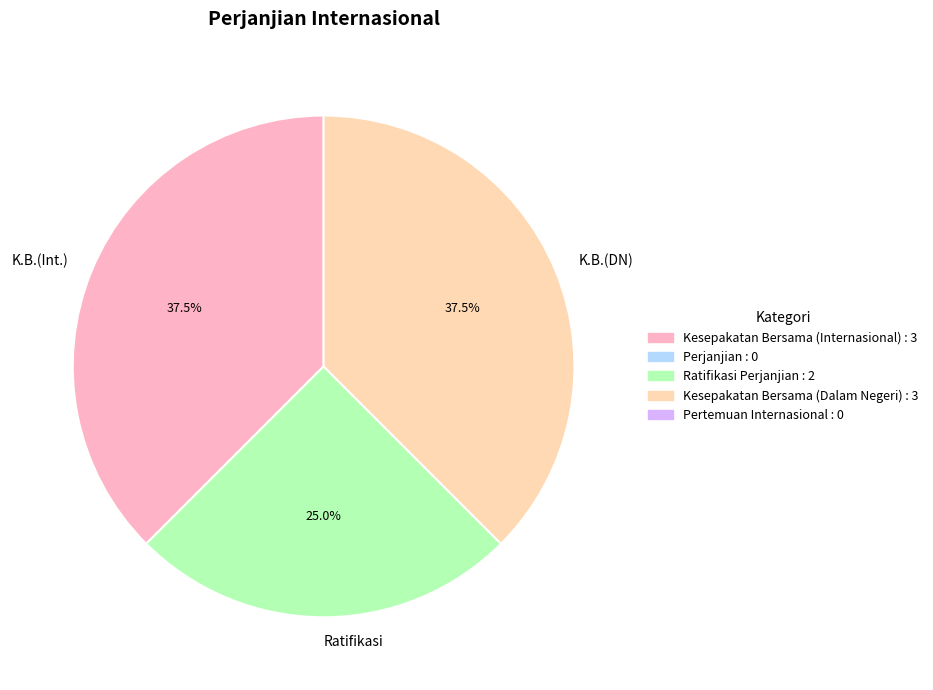

Count the number of slices in the pie.

3